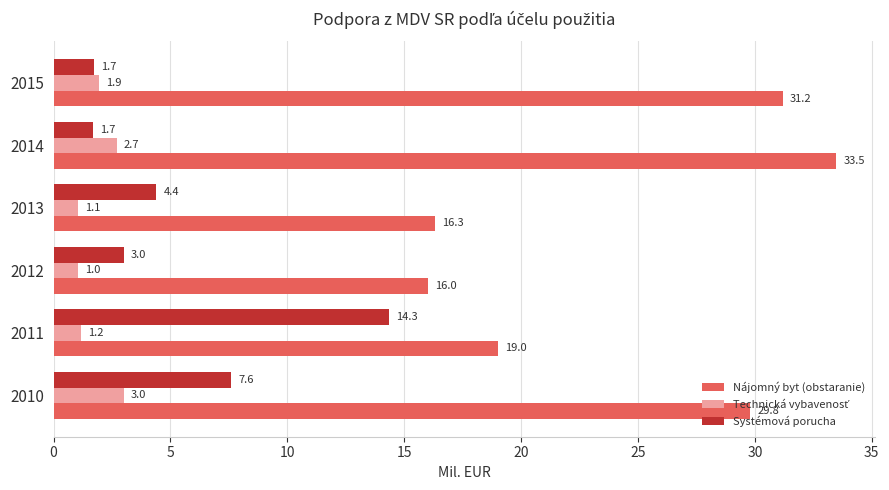

How many series are shown in this chart?

3